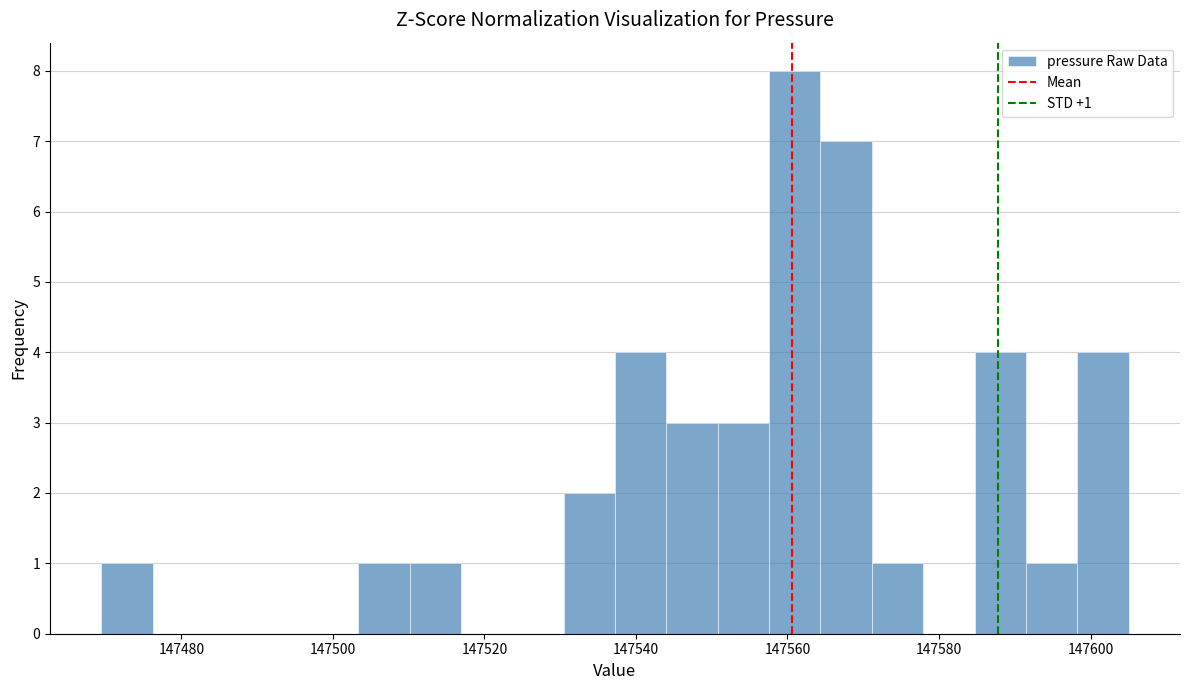

Read against the x-axis, roughly where is the centre of the tallest bar?

147560